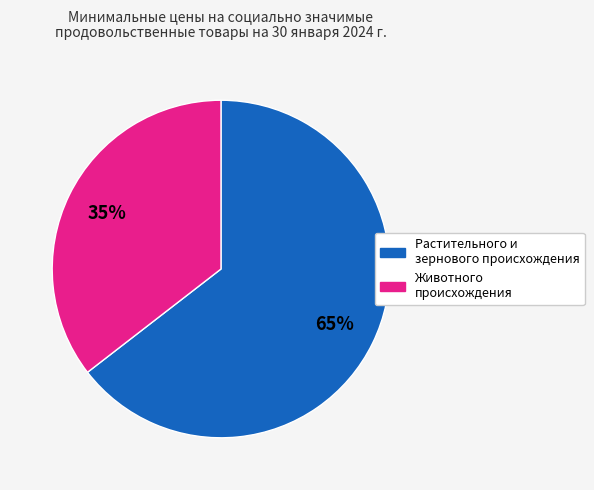

Is there any slice that represents more than half of the pie?

Yes